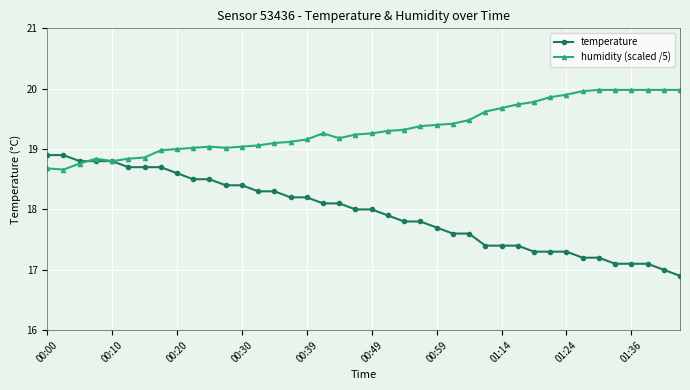

What is the smallest value displayed?

16.9